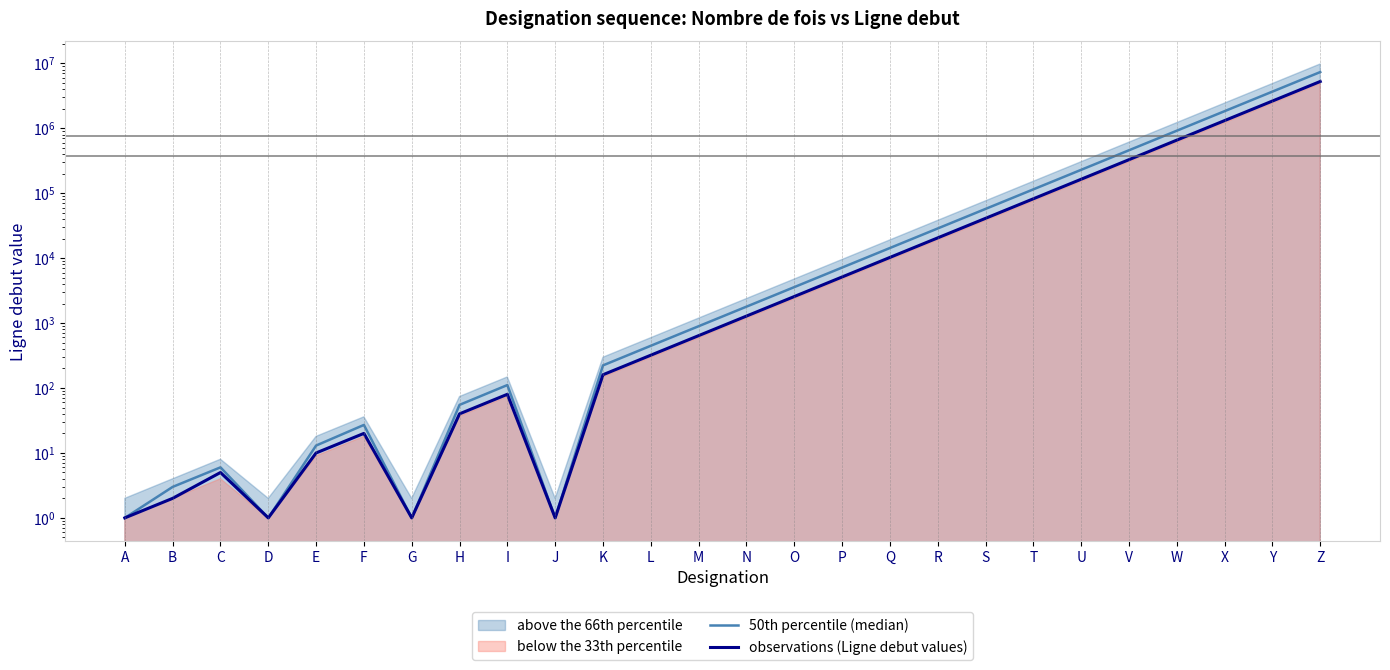

True or false: observations (Ligne debut values) and 50th percentile (median) intersect in this chart.

False